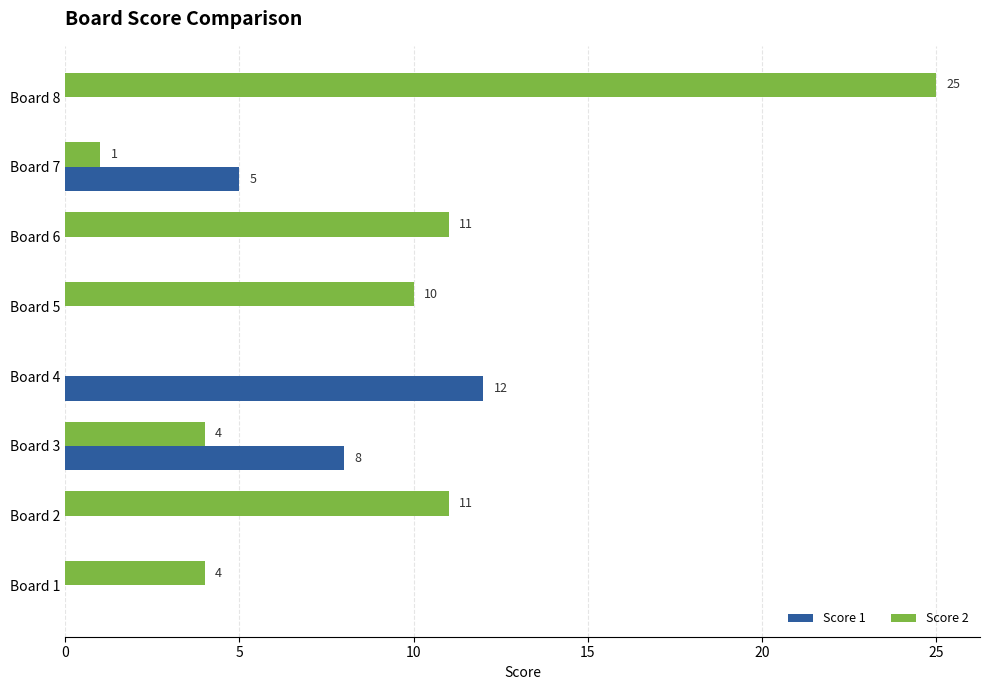

Is the value of Score 1 at Board 5 greater than the value of Score 2 at Board 1?

No